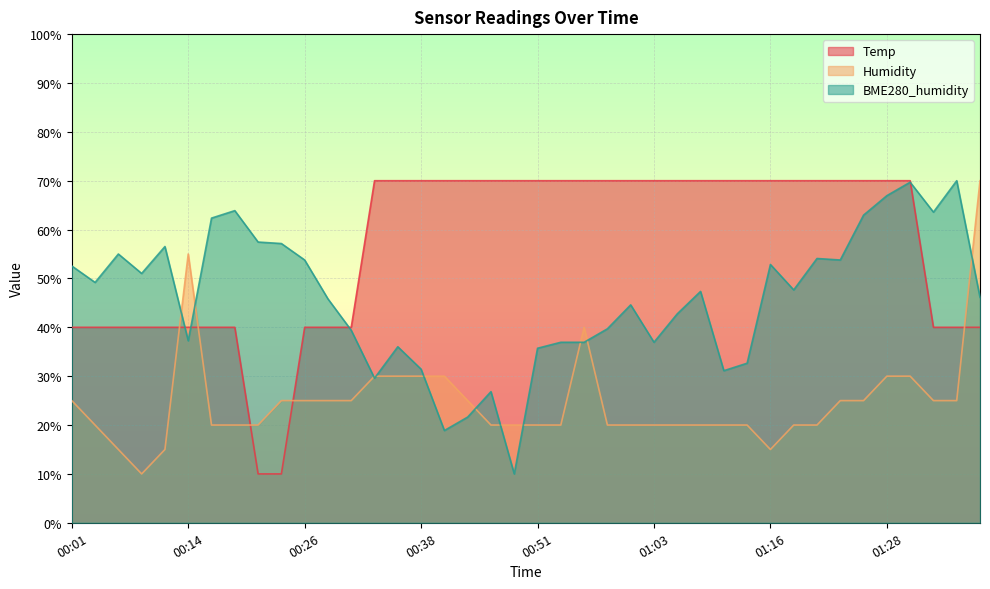

What position from the left is 00:38?

16